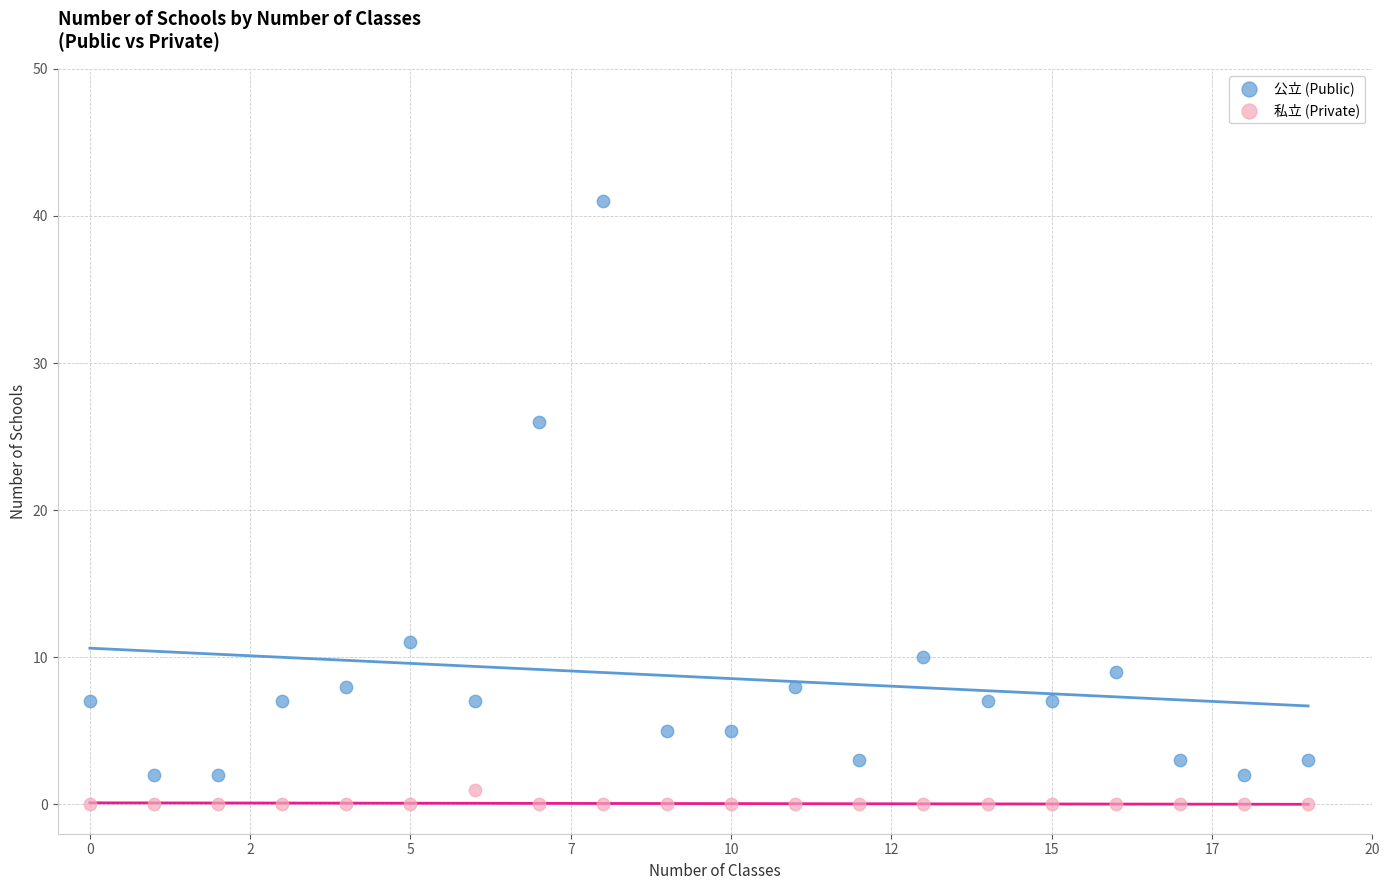

In the 公立 (Public) series, what Y value is closest to 21?

26